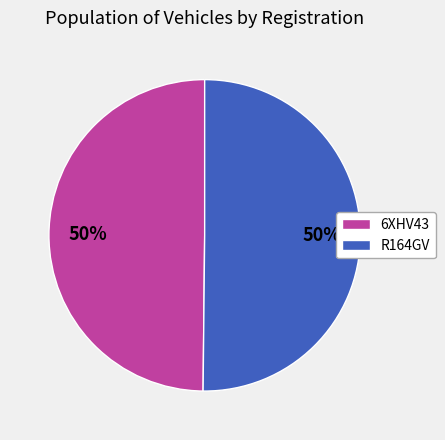

What percentage is the R164GV slice, to the nearest percent?

50%